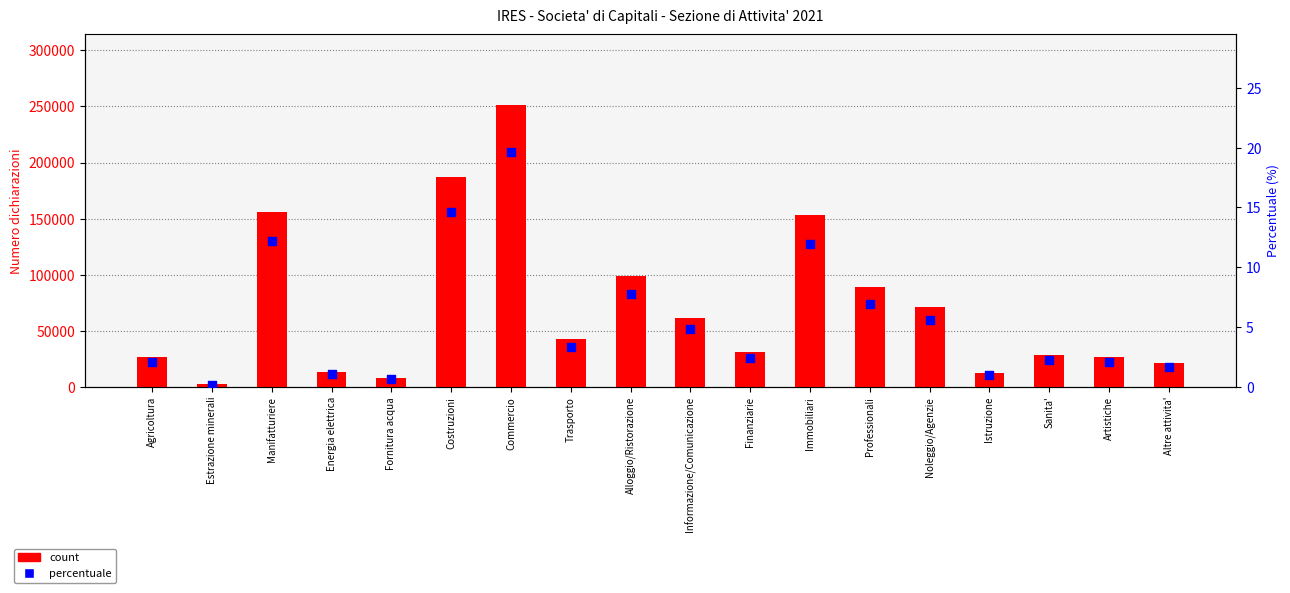

At which category is the sum across all series the highest?

Commercio